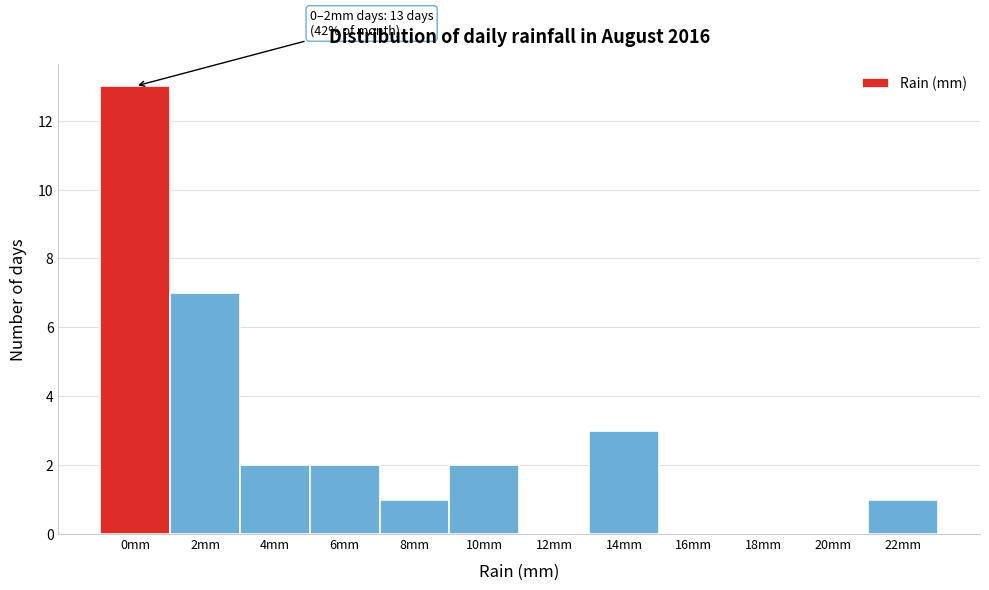

Reading left to right, list all the values displayed in this chart.

0mm=13	2mm=7	4mm=2	6mm=2	8mm=1	10mm=2	12mm=0	14mm=3	16mm=0	18mm=0	20mm=0	22mm=1